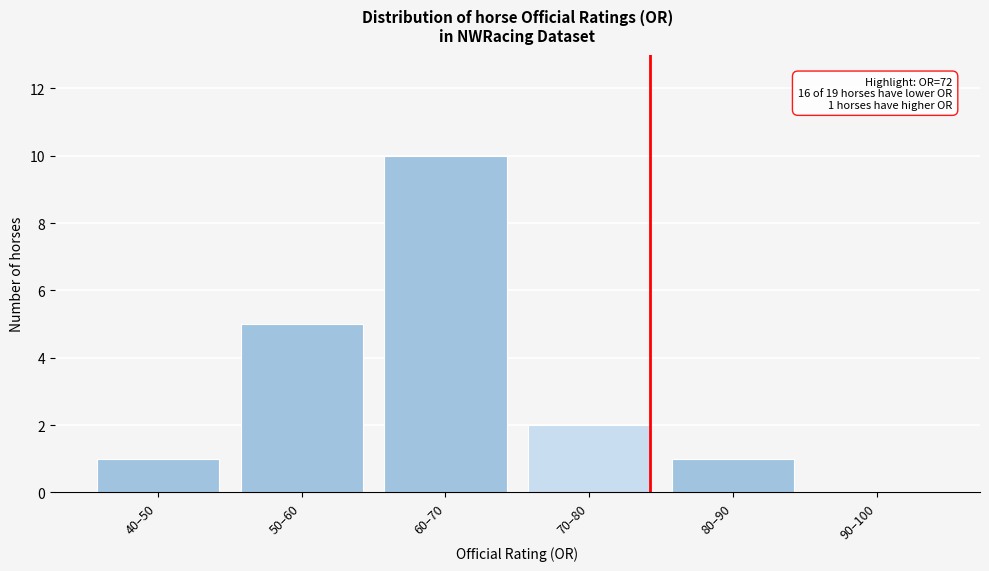

Reading right to left, list all the values displayed in this chart.

90–100=0	80–90=1	70–80=2	60–70=10	50–60=5	40–50=1